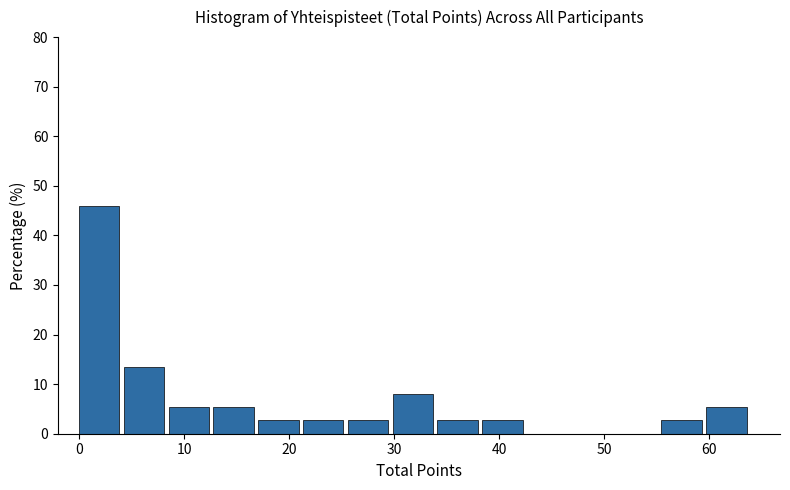

What is the height of the bar covering 4 to 9 on the x-axis? Neither the bar edges nor the heights are printed on the chart, so give them approximately, as read against the axes.

14